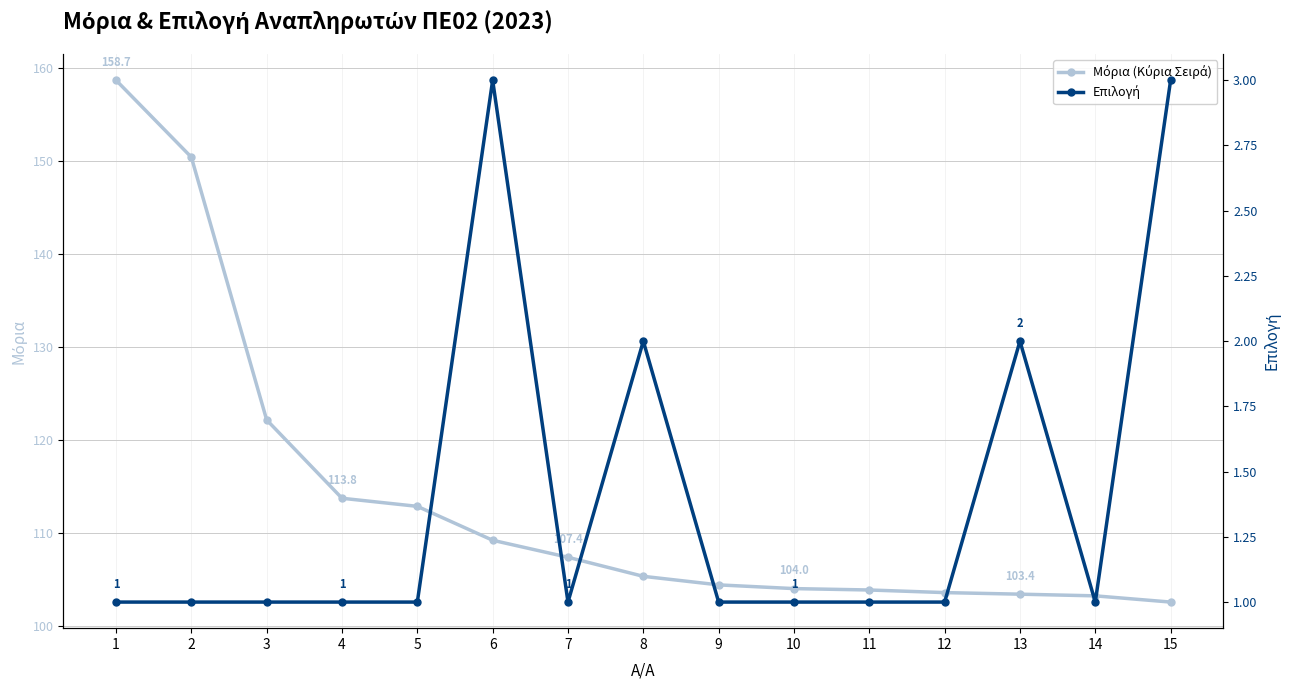

Reading left to right, transcribe all the data shown in this chart.

Μόρια (Κύρια Σειρά): 1=158.7	2=150.4	3=122.2	4=113.8	5=112.9	6=109.2	7=107.4	8=105.3	9=104.4	10=104.0	11=103.9	12=103.6	13=103.4	14=103.2	15=102.6
Επιλογή: 1=1.0	2=1.0	3=1.0	4=1.0	5=1.0	6=3.0	7=1.0	8=2.0	9=1.0	10=1.0	11=1.0	12=1.0	13=2.0	14=1.0	15=3.0